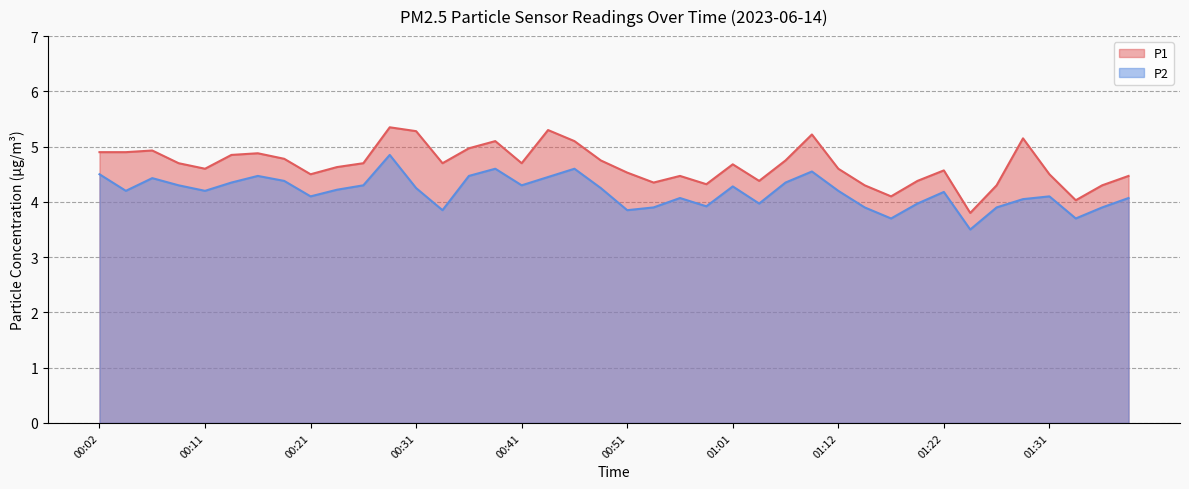

In P2, how many points are lower than both neighbors (excluding endpoints)?

11